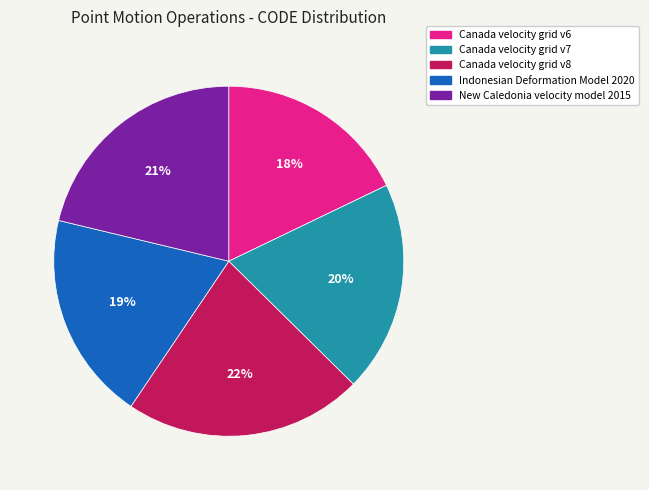

How many slices are in this pie chart?

5